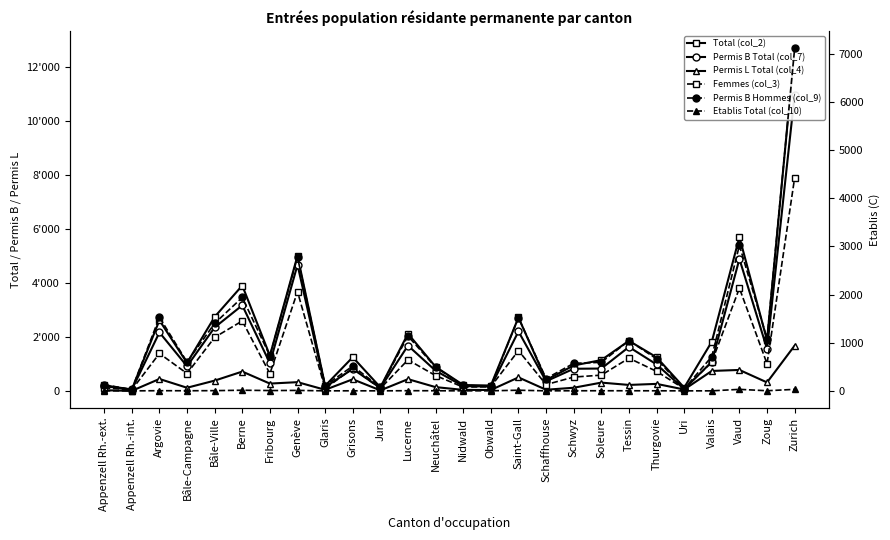

Is it true that Etablis Total (col_10) equals 2 at Neuchâtel?

True